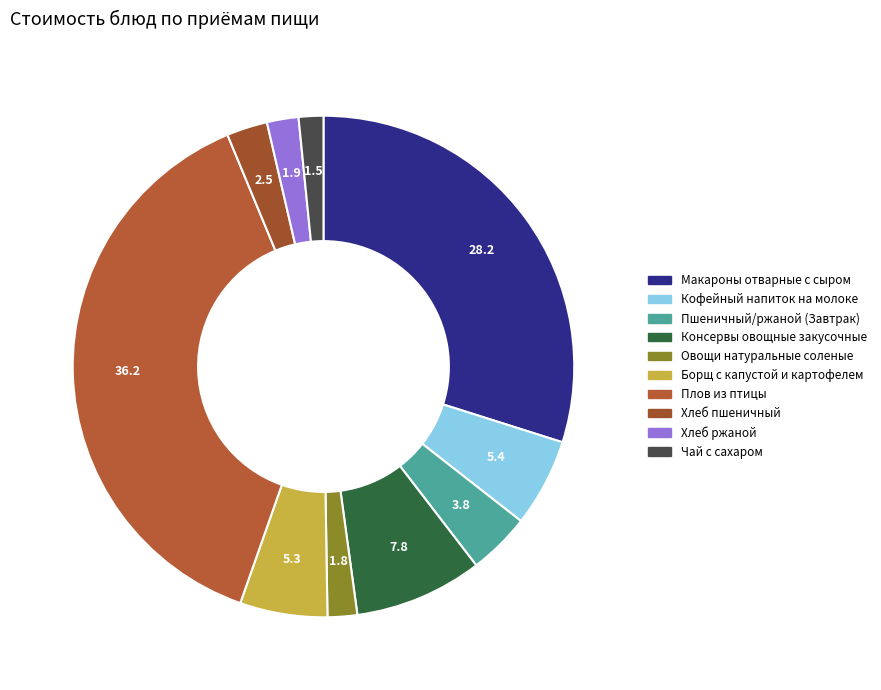

Which has a higher value, Консервы овощные закусочные or Хлеб пшеничный?

Консервы овощные закусочные